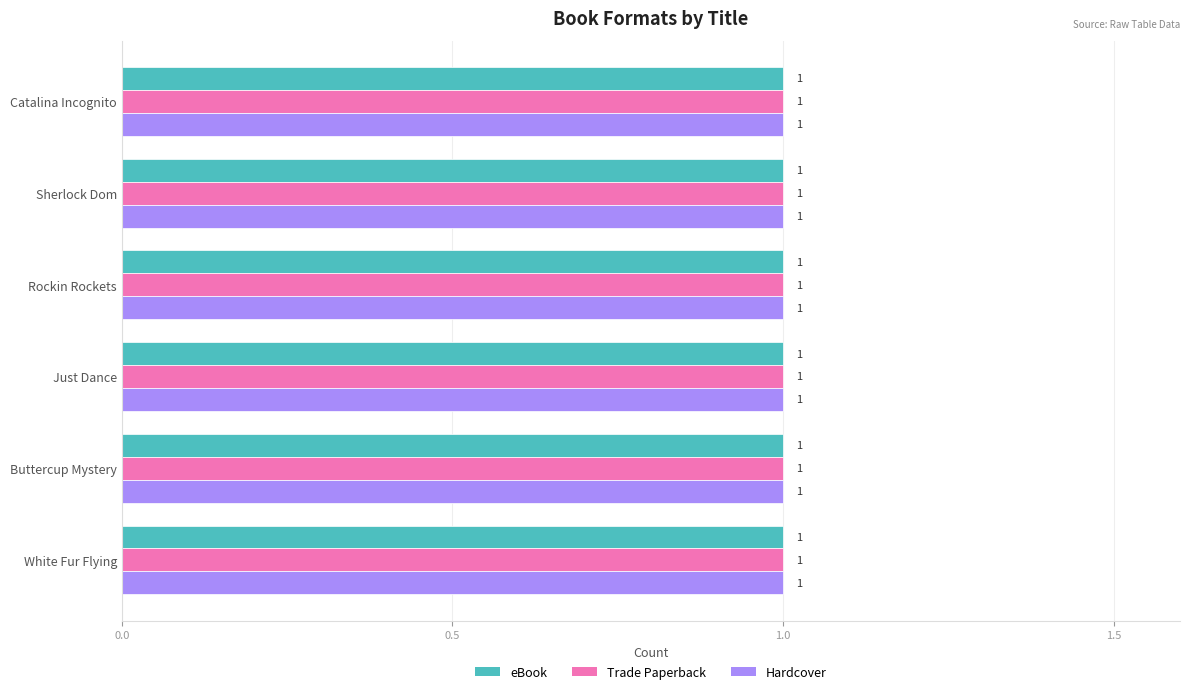

Count the number of data series in this chart.

3